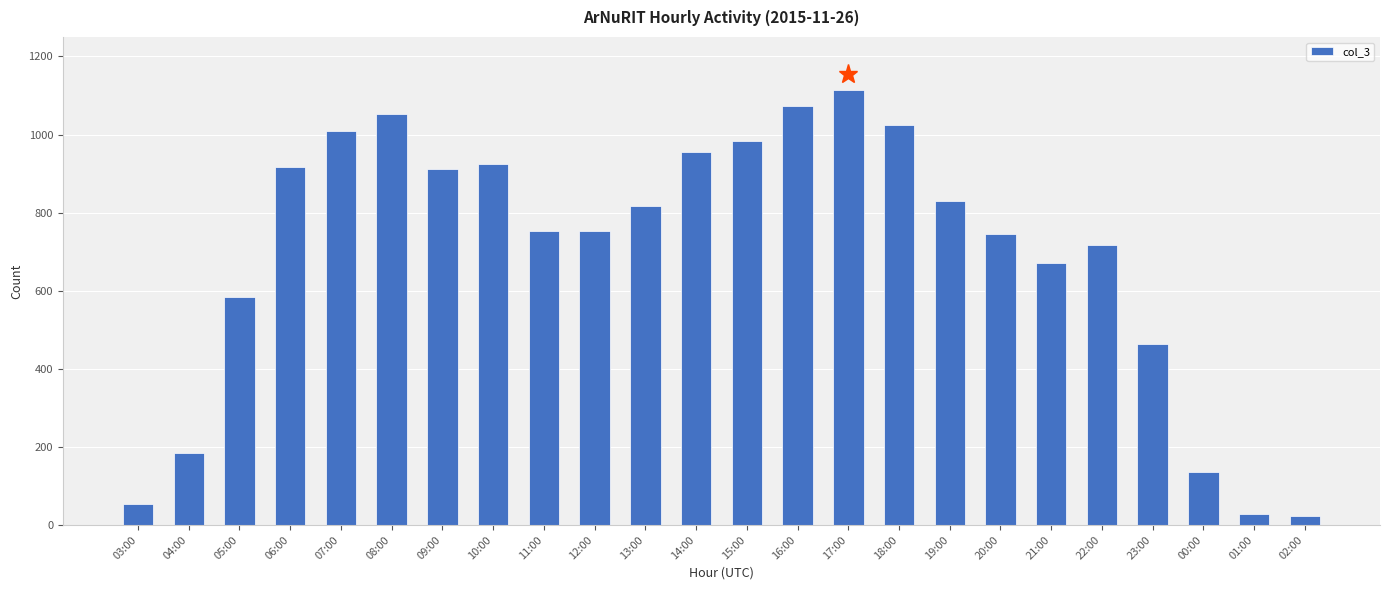

Which category has the highest value across all series?

17:00